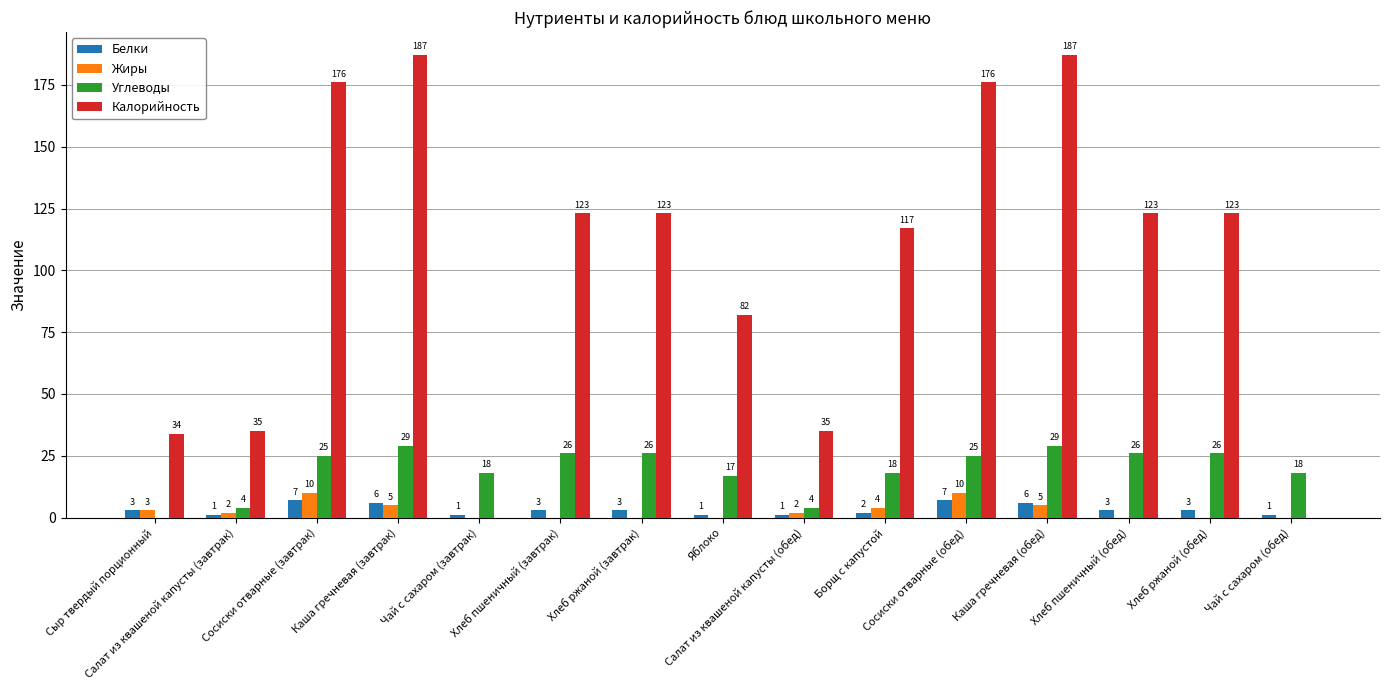

Is it true that Жиры equals 0 at Хлеб ржаной (обед)?

True